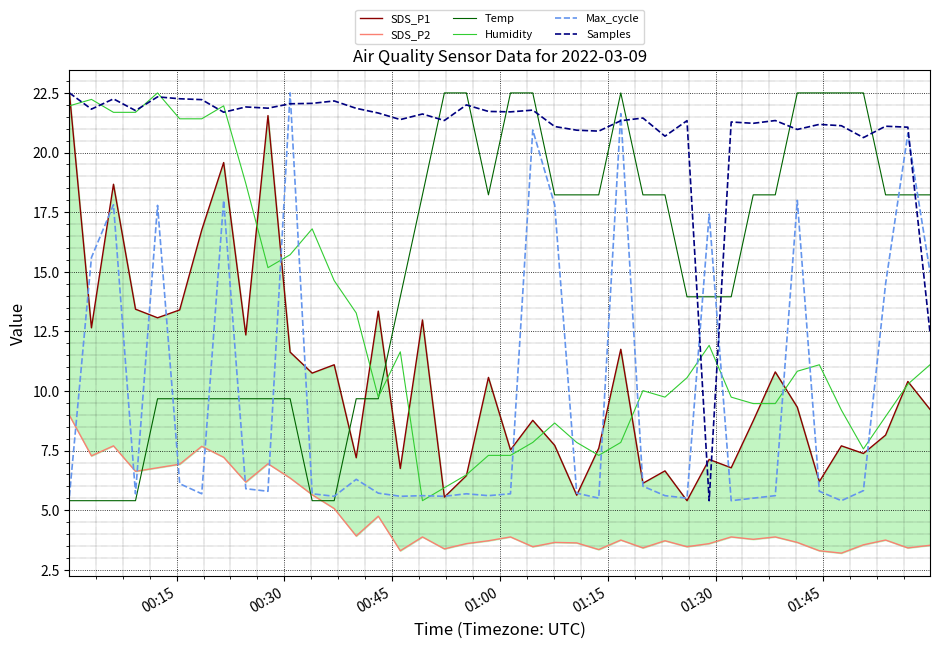

What is the highest value of the Samples series?

22.5